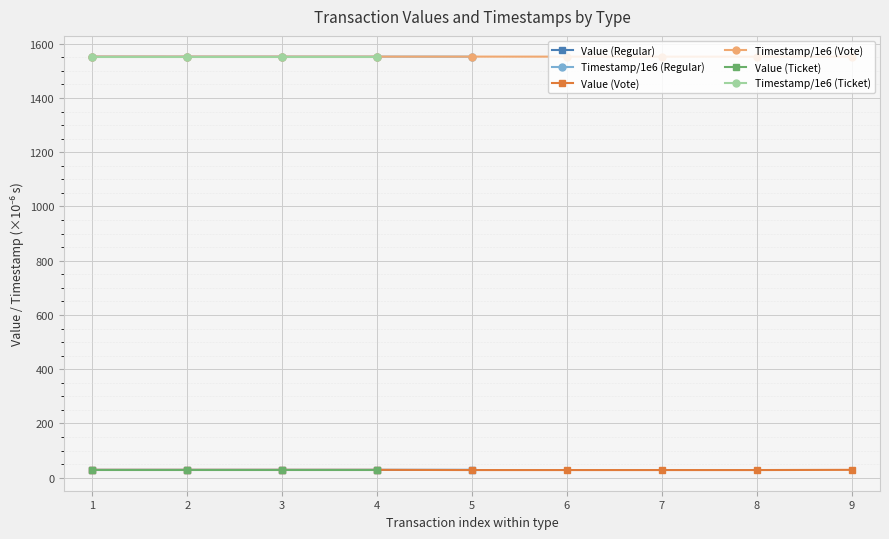

How many distinct data groups are displayed?

6